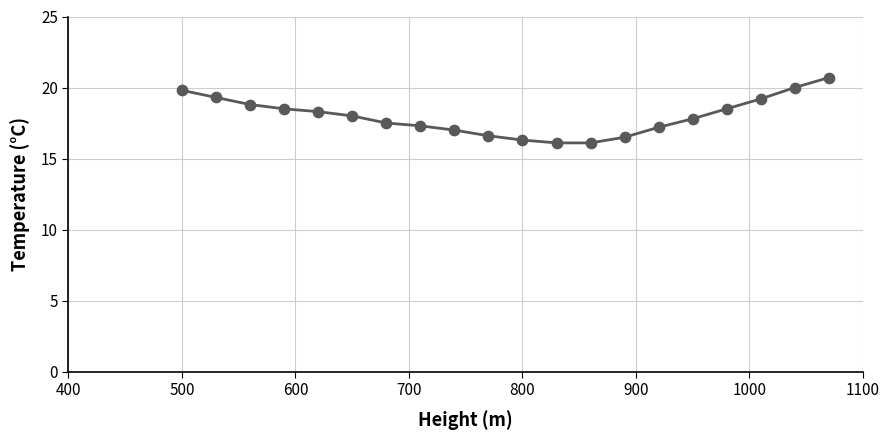

What is the smallest value displayed?

16.1